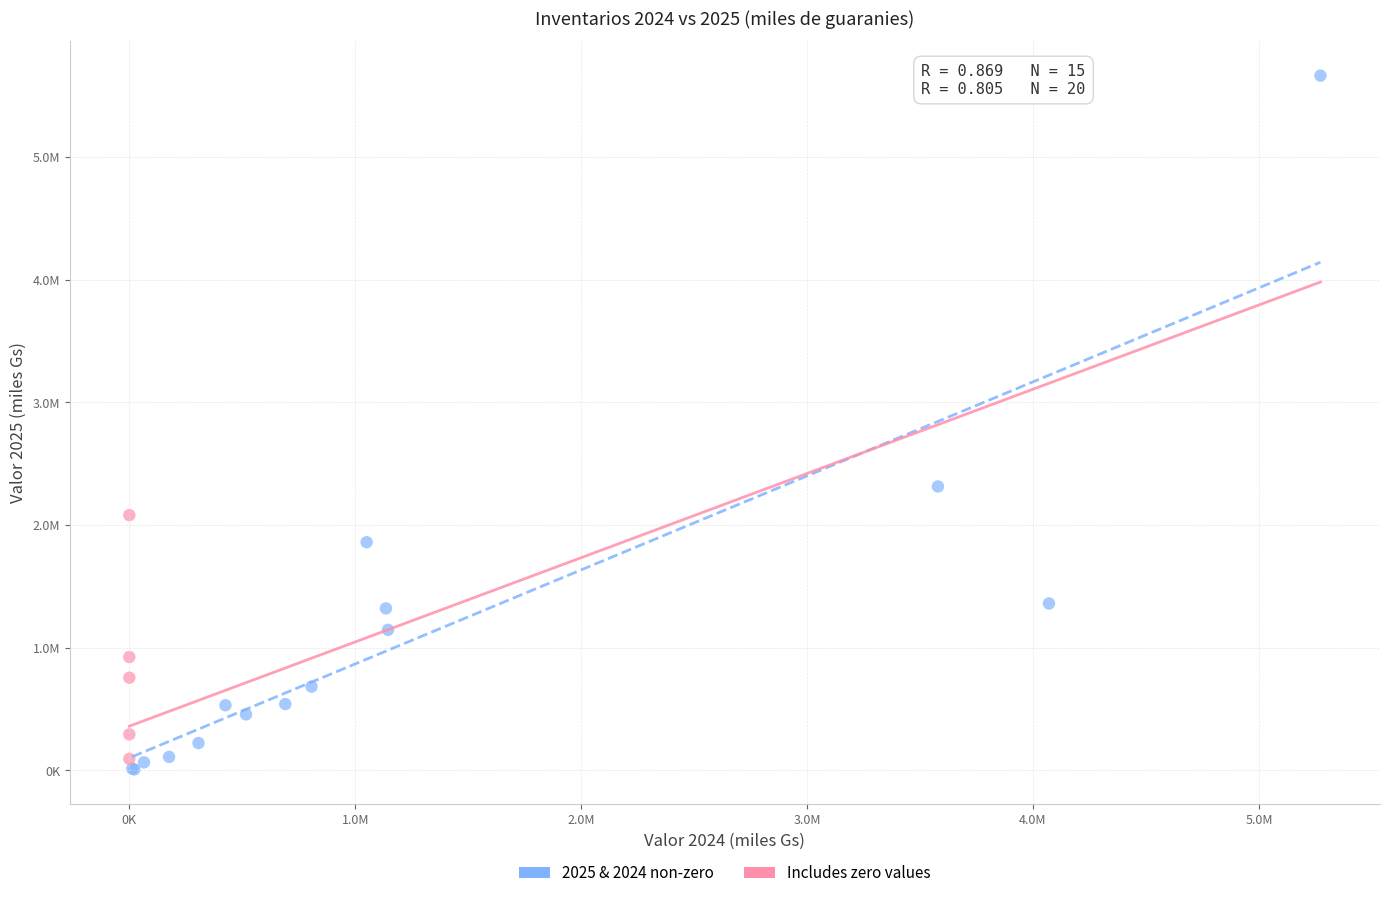

Which series reaches the maximum Y coordinate?

2025 & 2024 non-zero